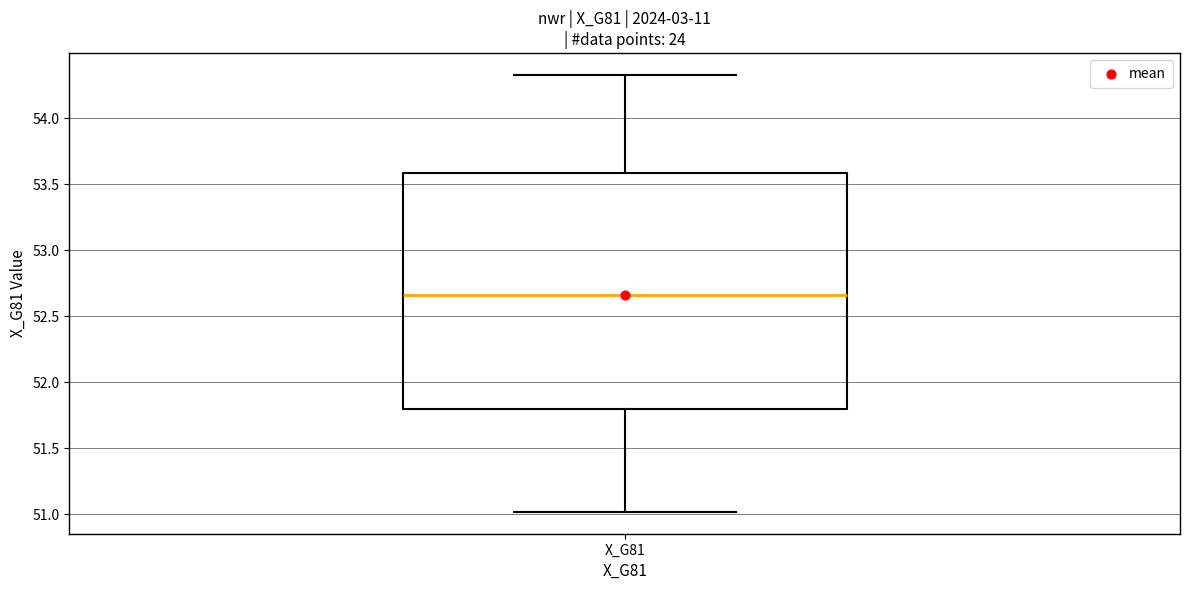

Read this box plot against the y-axis: the position of the median line, the range covered by the box, and the ends of both whiskers. The values are not printed on the chart, so give them approximately, as read against the axis.

median 52.65, box 51.80 to 53.60, whiskers 51.00 to 54.35